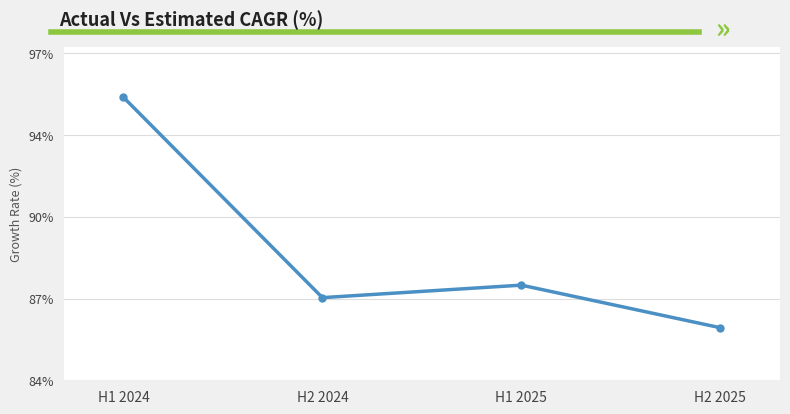

Rank the categories by value from lowest to highest.

H2 2025, H2 2024, H1 2025, H1 2024